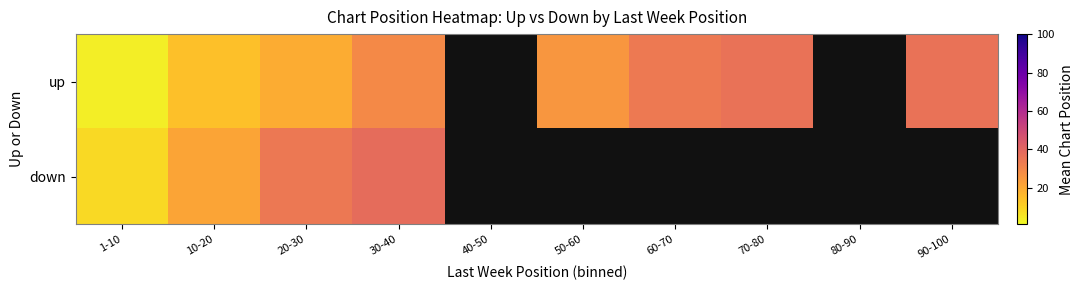

At which category is the sum across all series the highest?

30-40